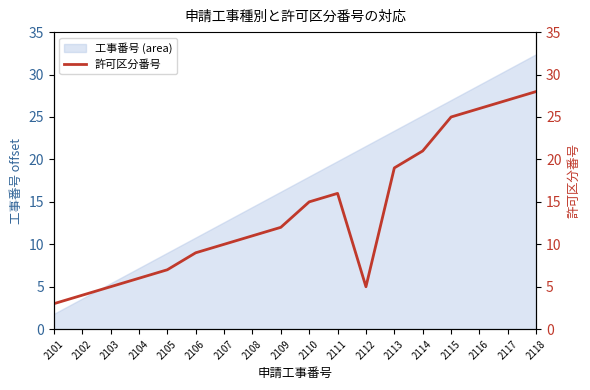

What is the value of the 13th point from the left?

19